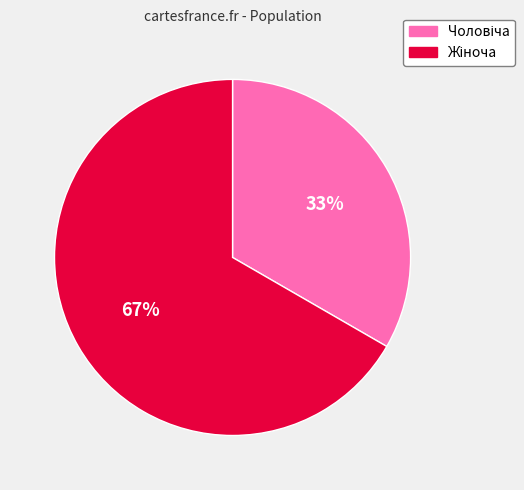

Is there a majority slice in this chart?

Yes